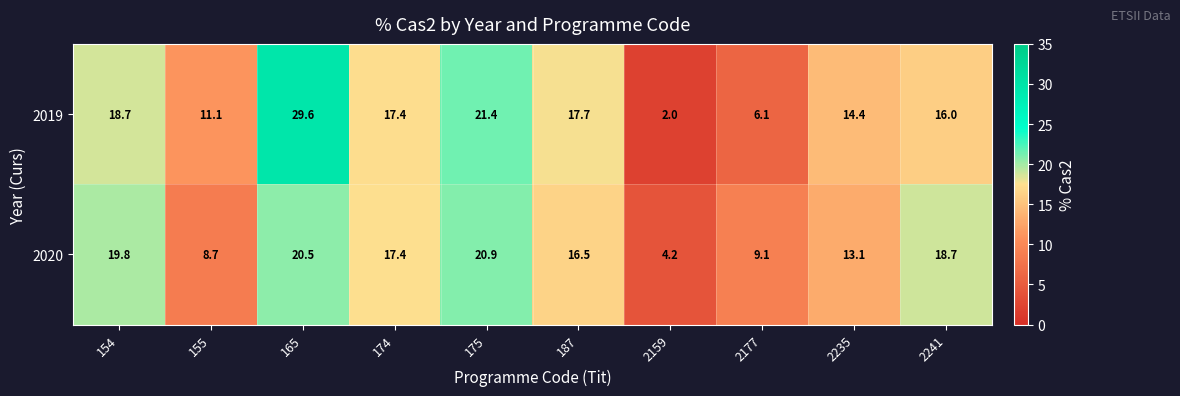

True or false: 2020 has a value of 18.7 at 2241.

True